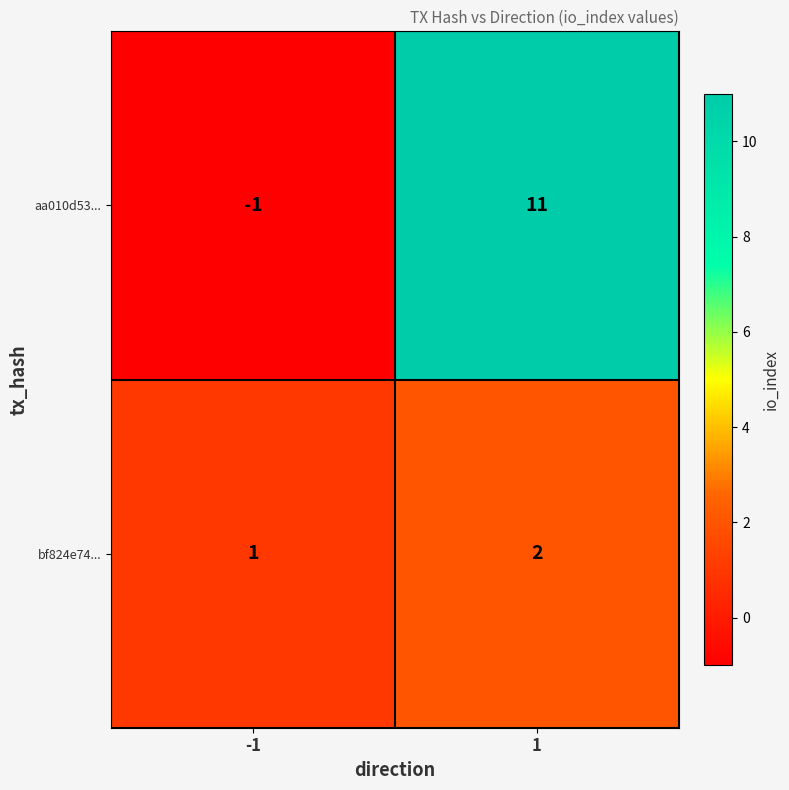

List the series in order of their peak value, lowest first.

bf824e74..., aa010d53...